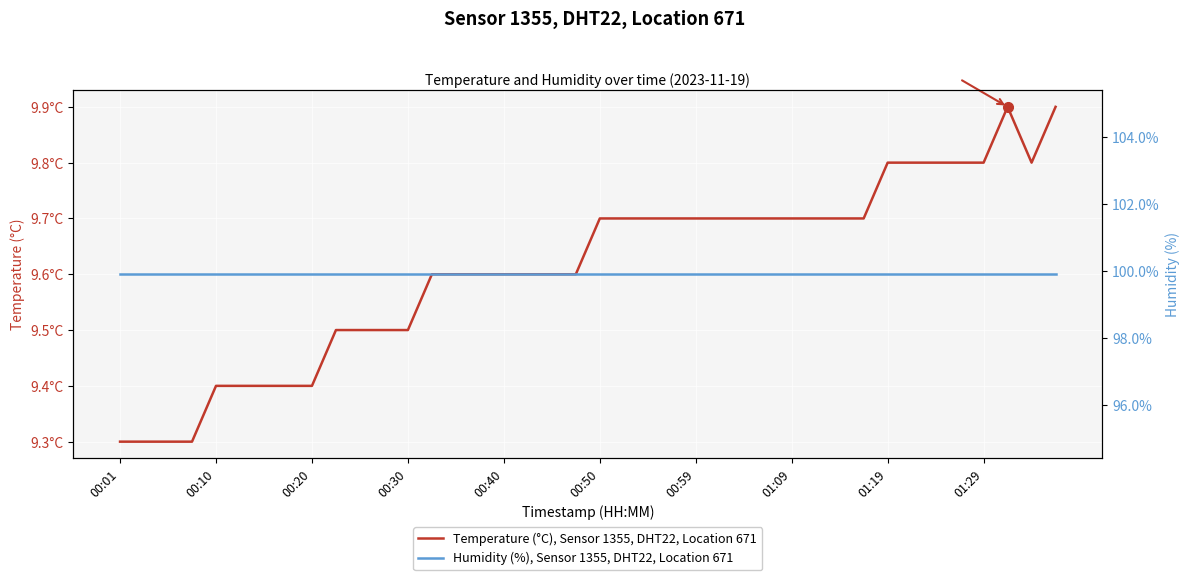

Where is Temperature (°C), Sensor 1355, DHT22, Location 671 nearest to the value 9?

00:01